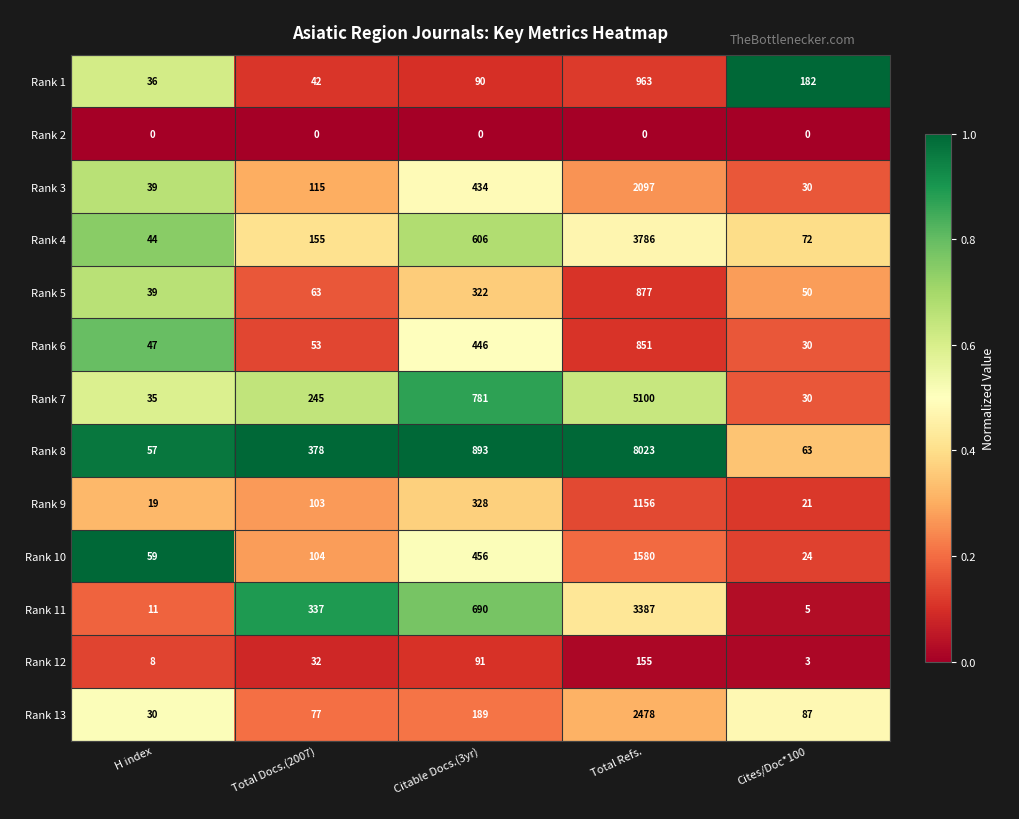

At which category is the sum across all series the highest?

Total Refs.